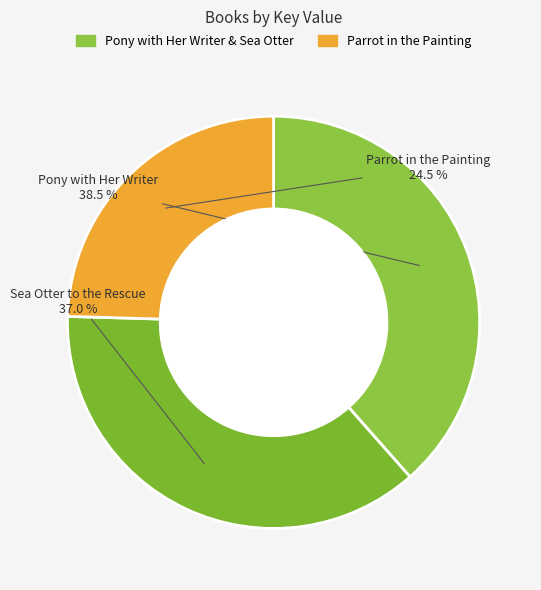

Which slice is the largest?

Trade Paperback (Pony)